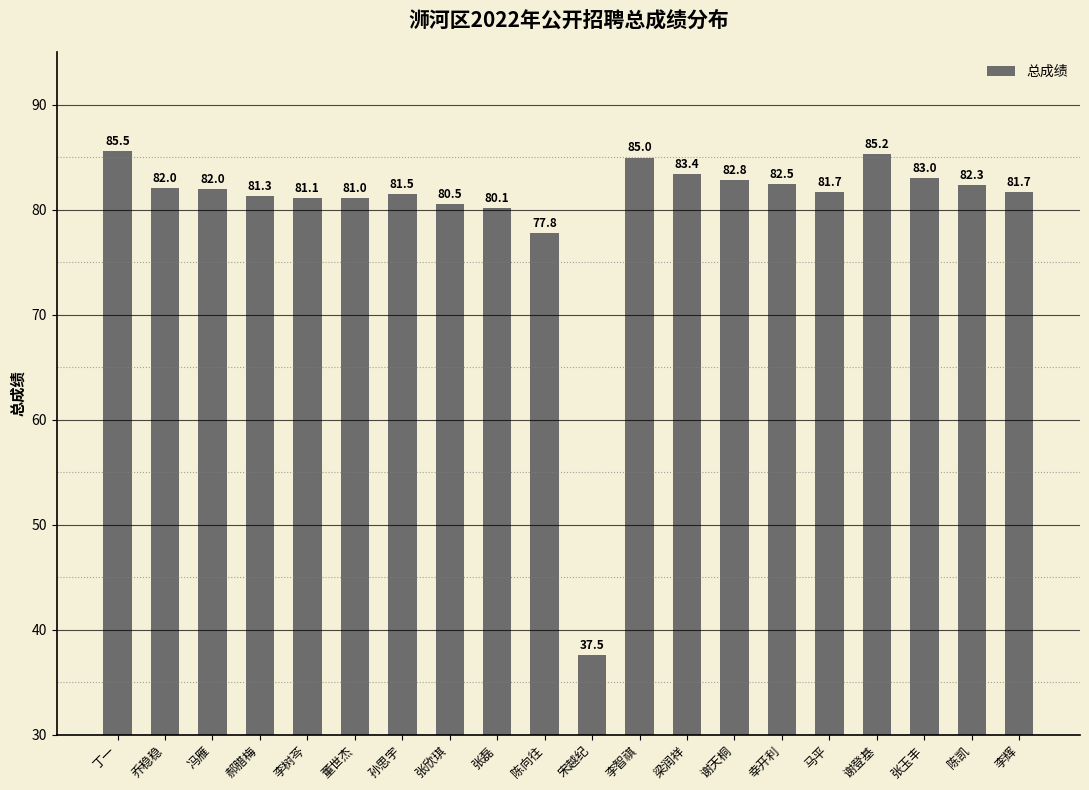

What is the change in value from 董世杰 to 陈向往?

-3.3